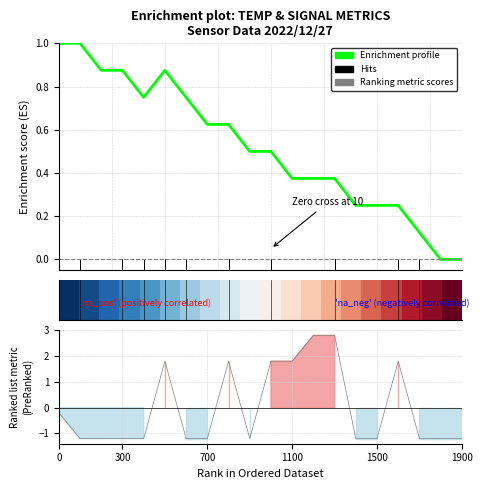

Is it true that Signal metric equals -2.0 at 300?

False